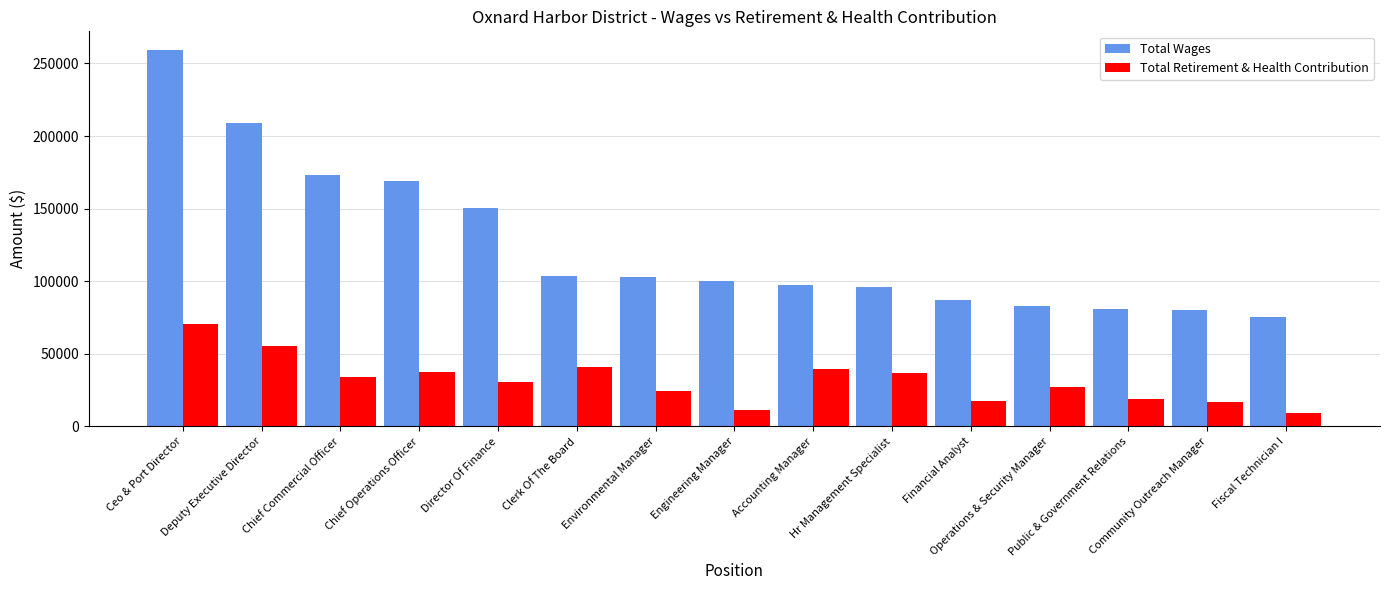

True or false: Total Retirement & Health Contribution has a value of 26891 at Clerk Of The Board.

False